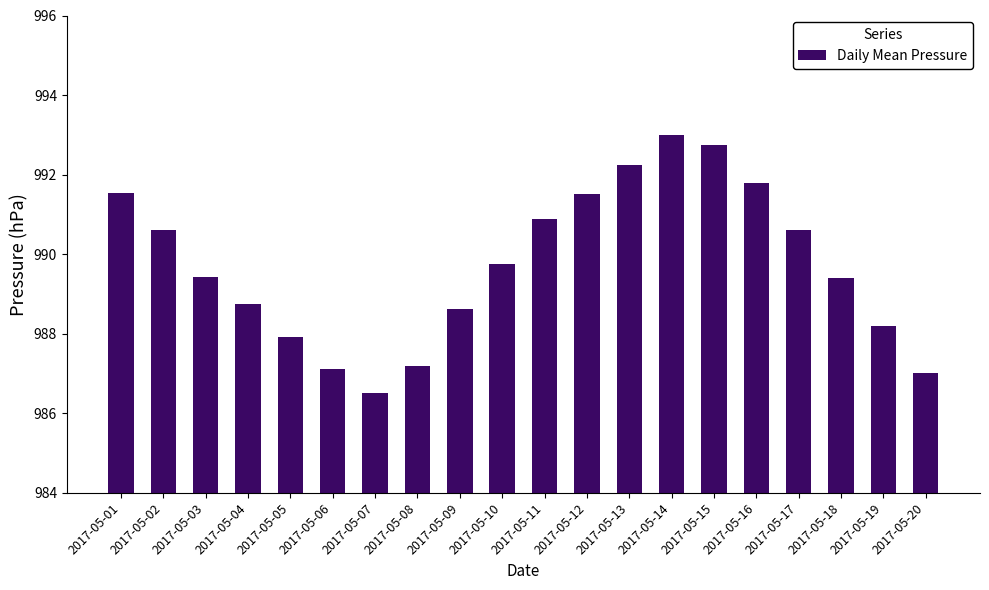

Is it true that the value at 2017-05-17 is 526.1?

False